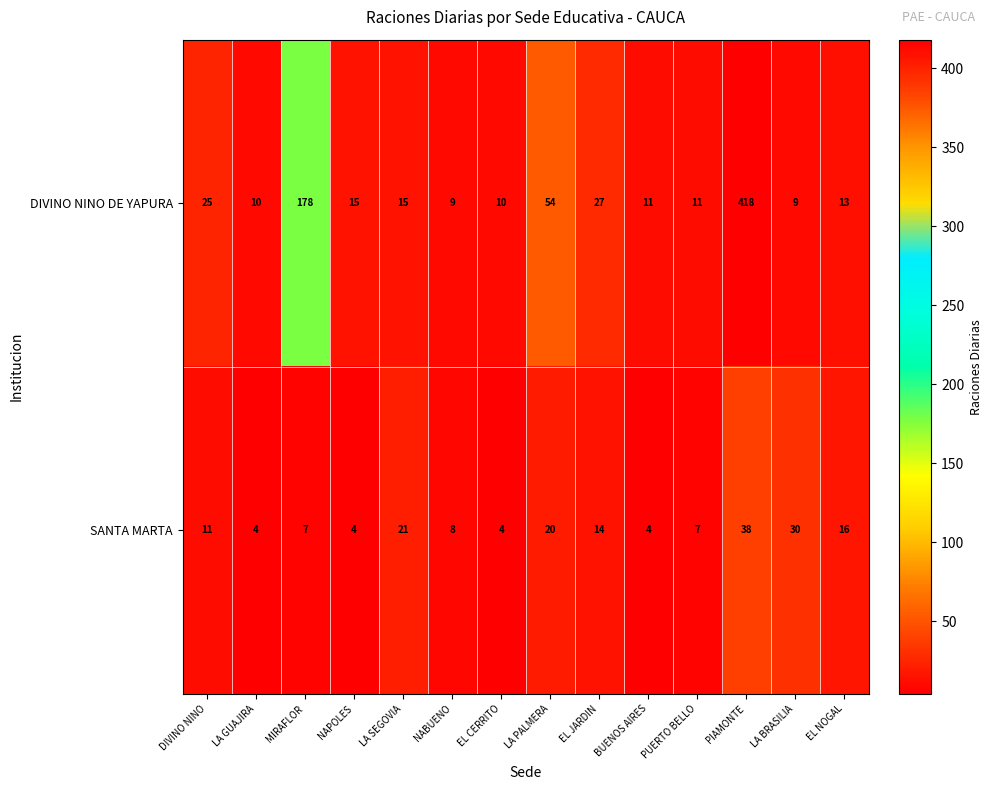

The DIVINO NINO DE YAPURA series shows 725 at PIAMONTE. True or false?

False